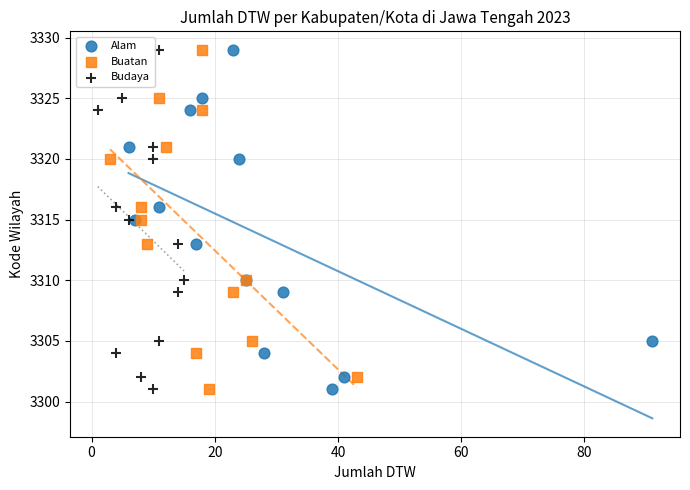

What are all the series names shown in the legend?

Alam, Buatan, Budaya